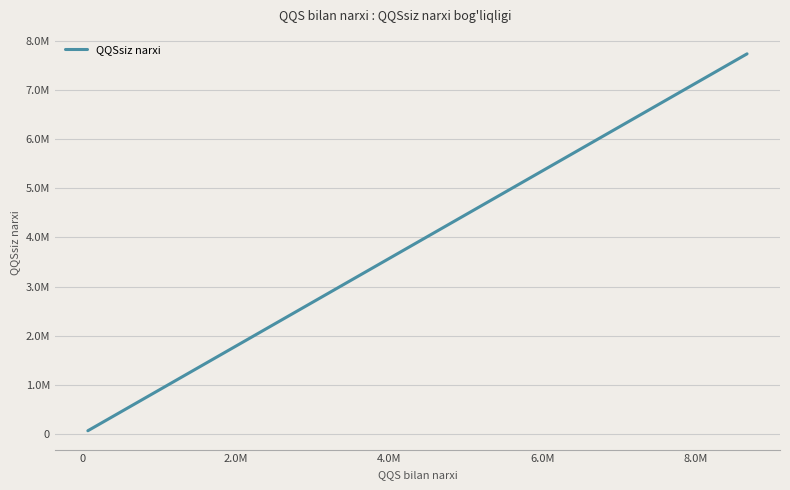

What is the greatest value displayed?

7738110